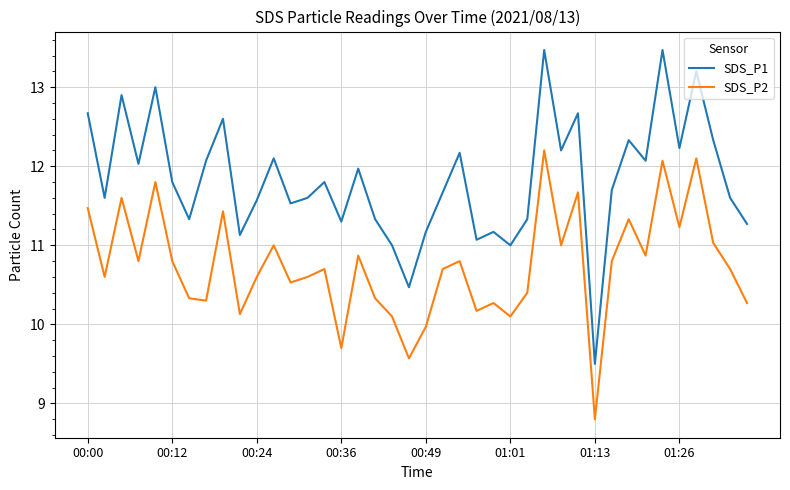

How many lines are shown in the chart?

2